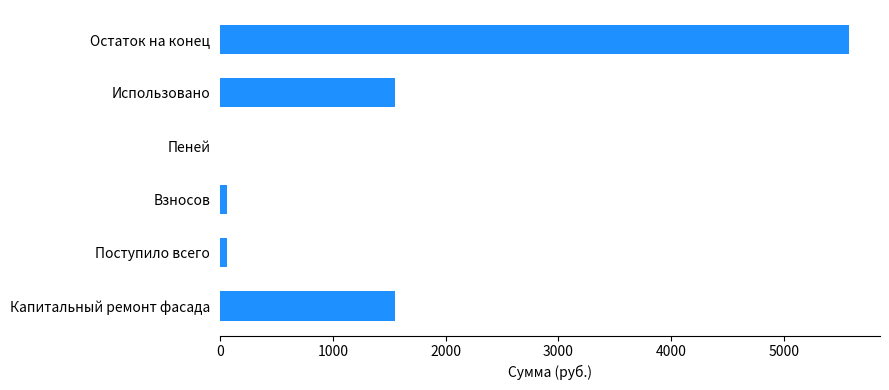

True or false: the data shows 1552.6 at Капитальный ремонт фасада.

True